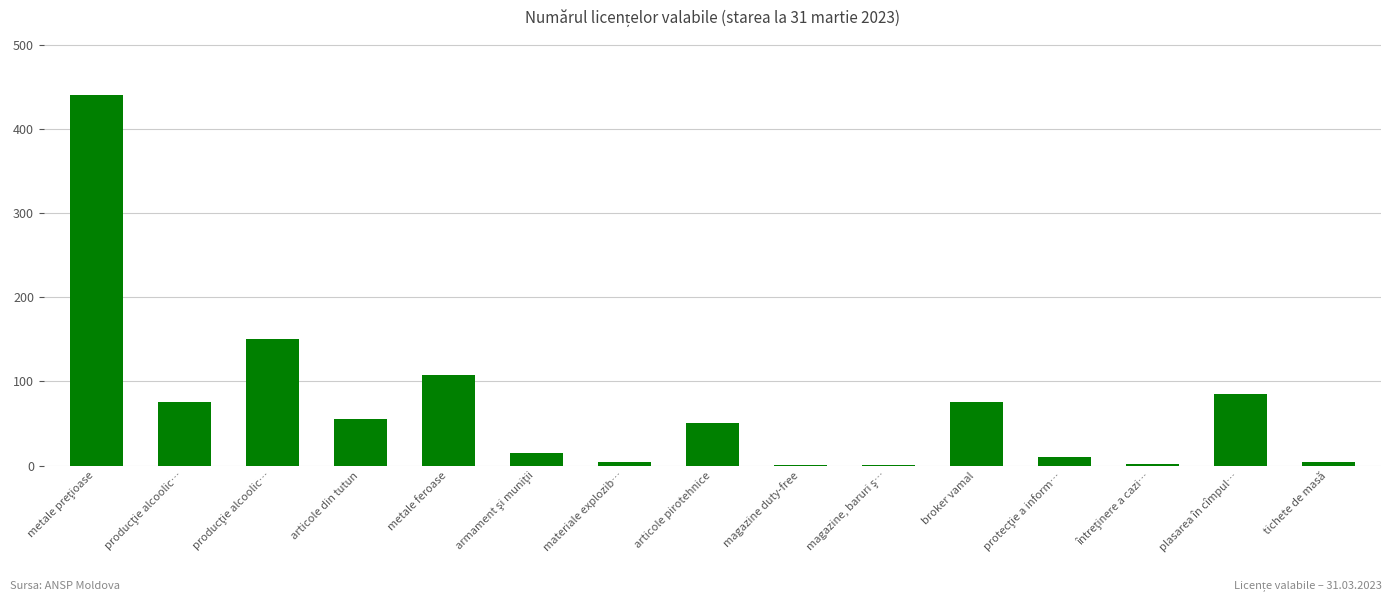

Count the number of categories in the chart.

15